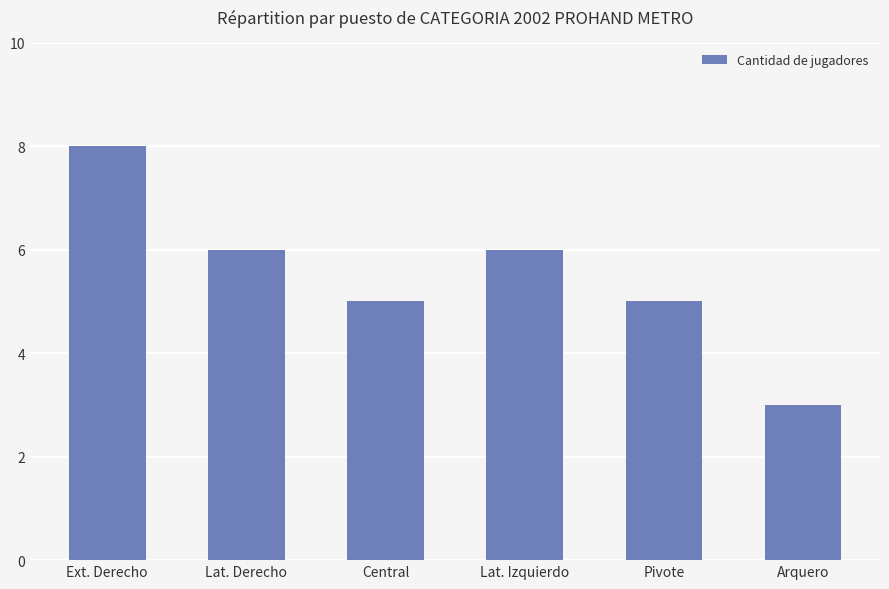

What is the difference between the maximum and second lowest values?

3